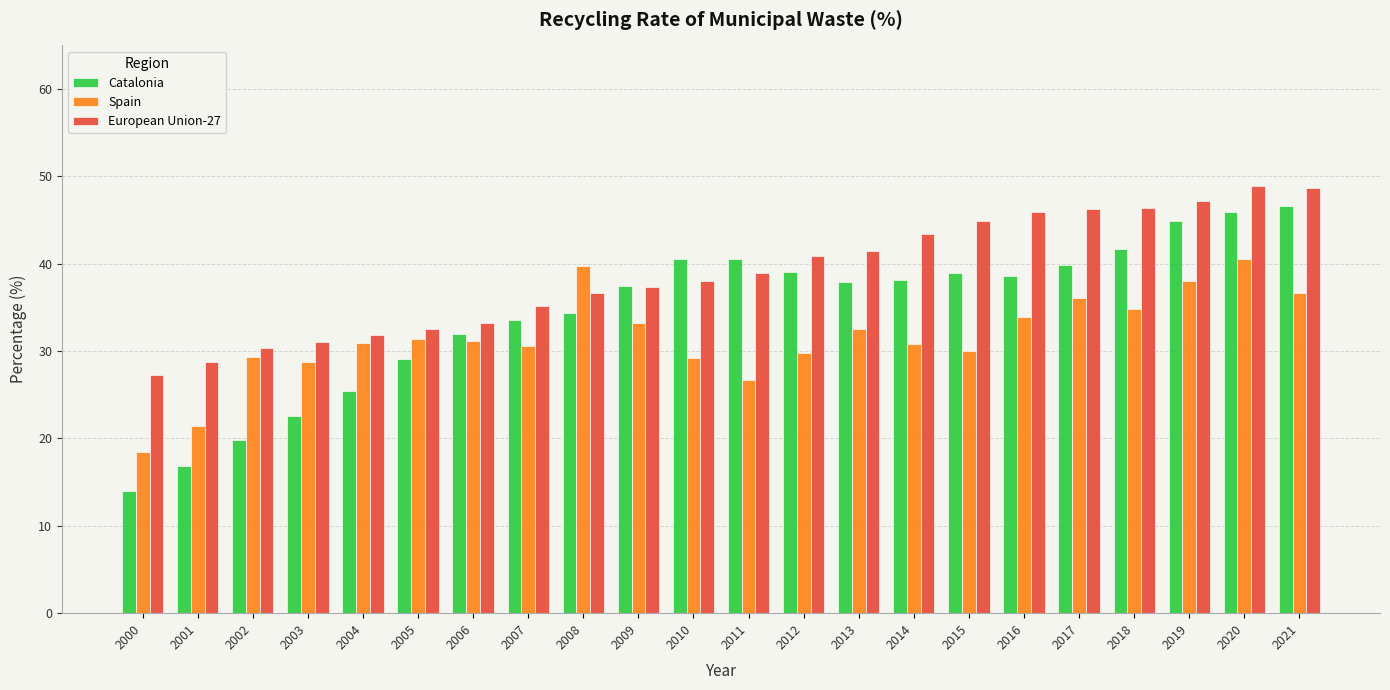

Count the number of categories in the chart.

22